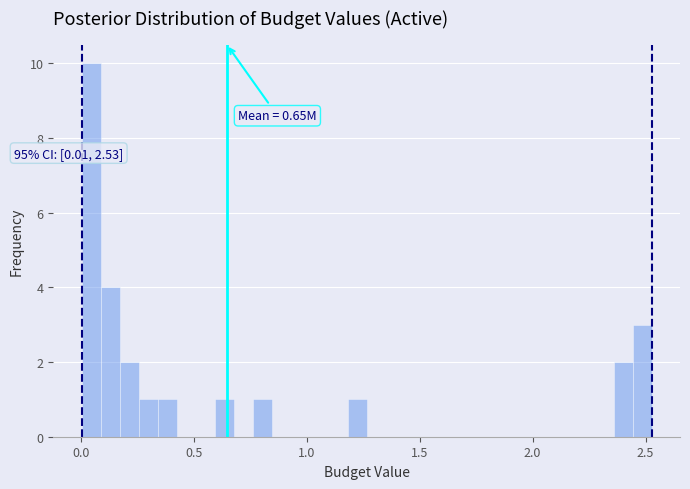

Read against the x-axis, roughly where is the centre of the tallest bar?

0.05